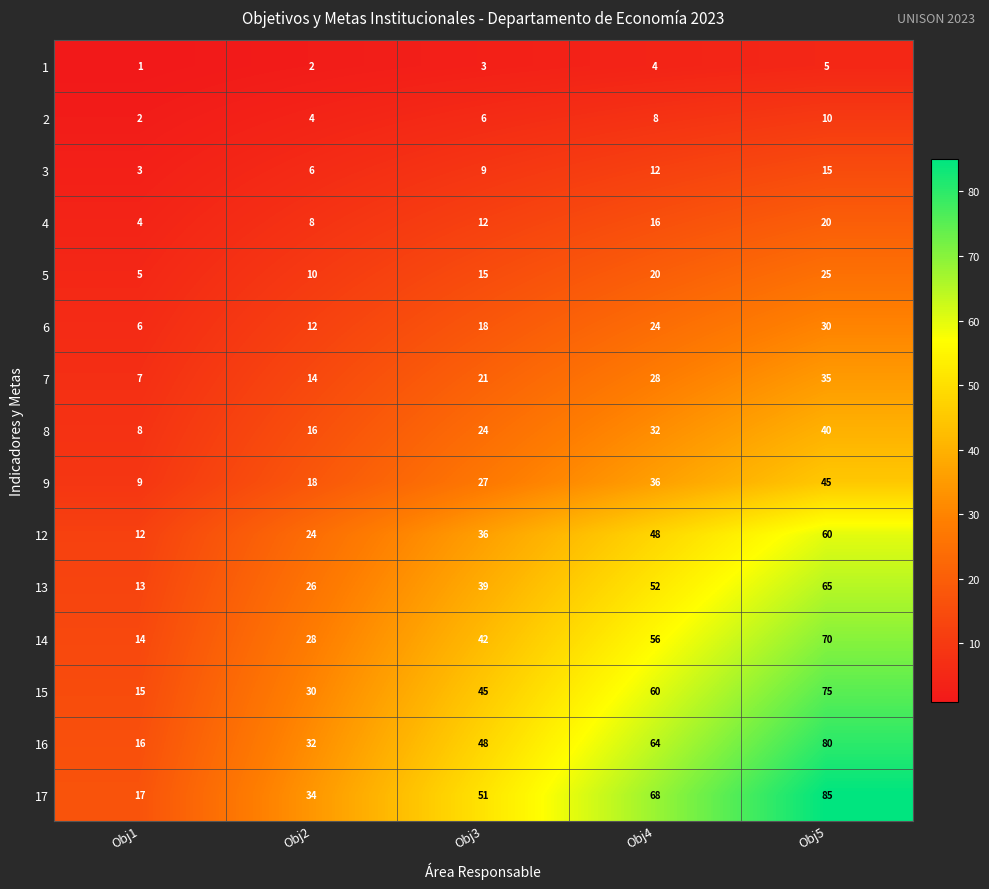

List the series in order of their peak value, lowest first.

1, 2, 3, 4, 5, 6, 7, 8, 9, 12, 13, 14, 15, 16, 17